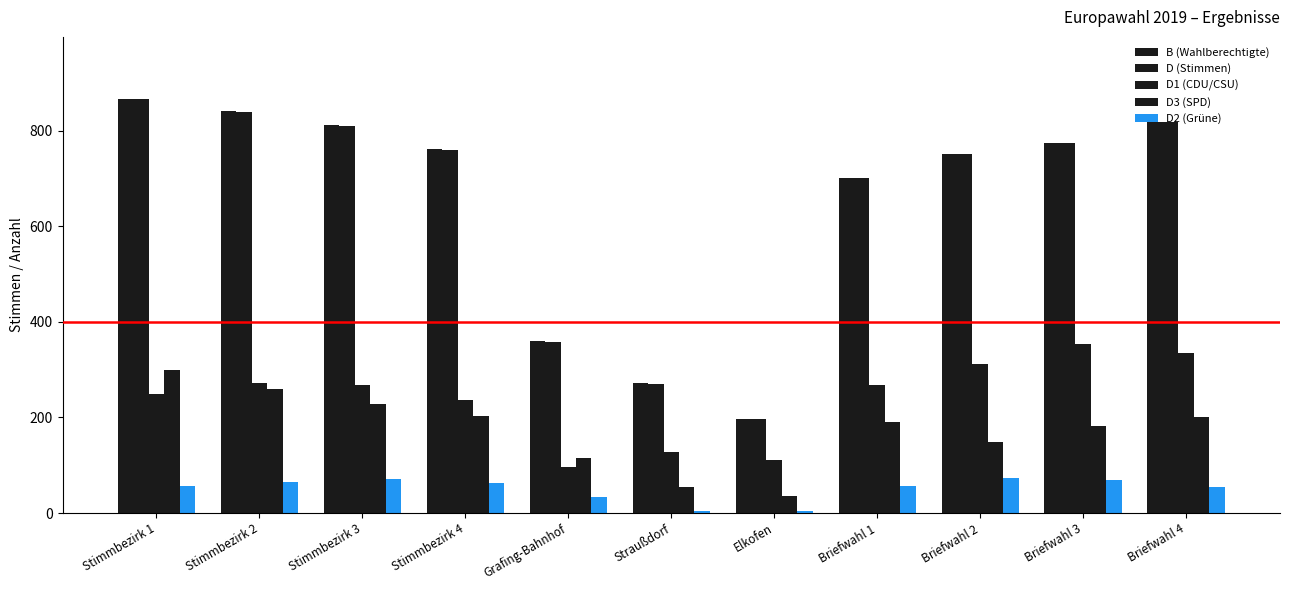

Are the bars grouped side by side (vs. stacked)?

Yes